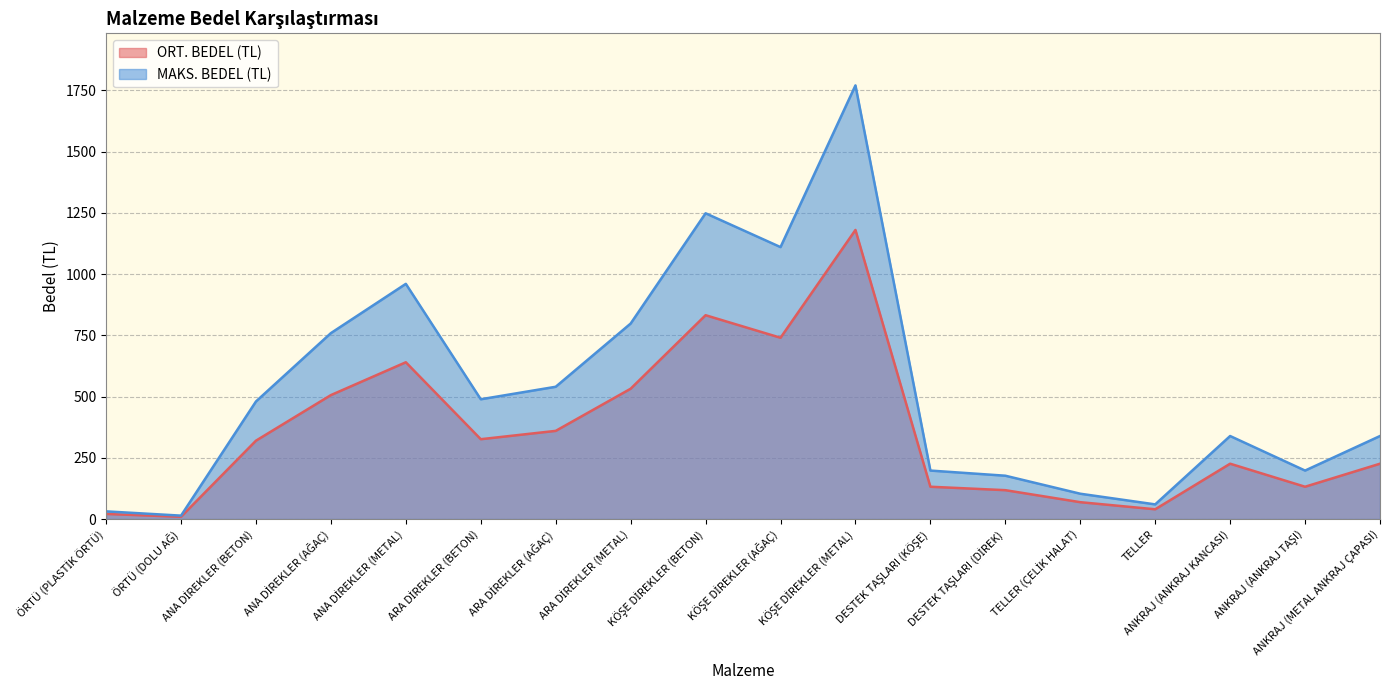

What are all the series names shown in the legend?

ORT. BEDEL (TL), MAKS. BEDEL (TL)